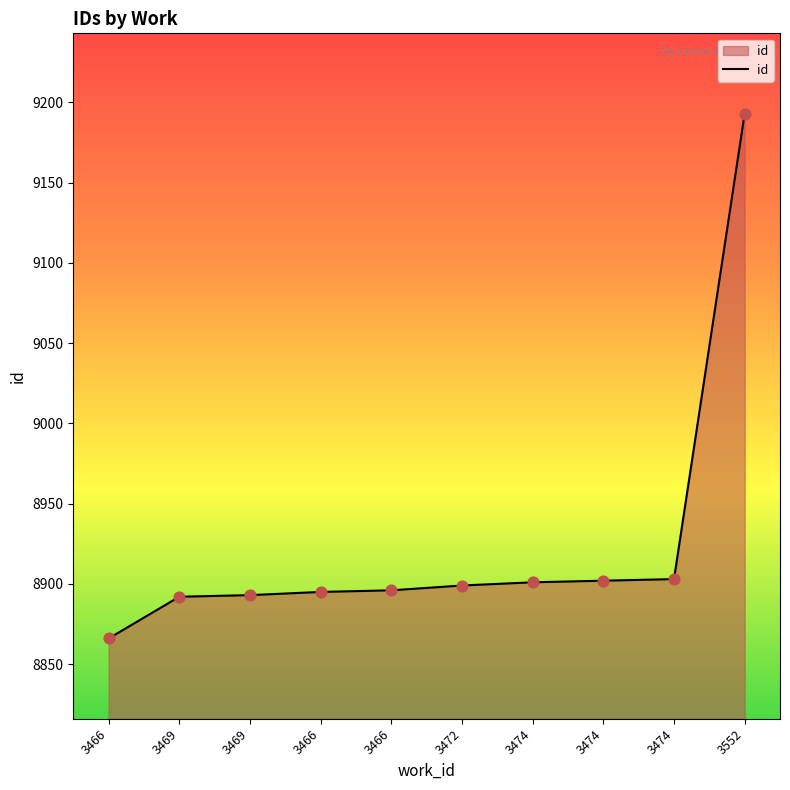

How many lines are shown in the chart?

1